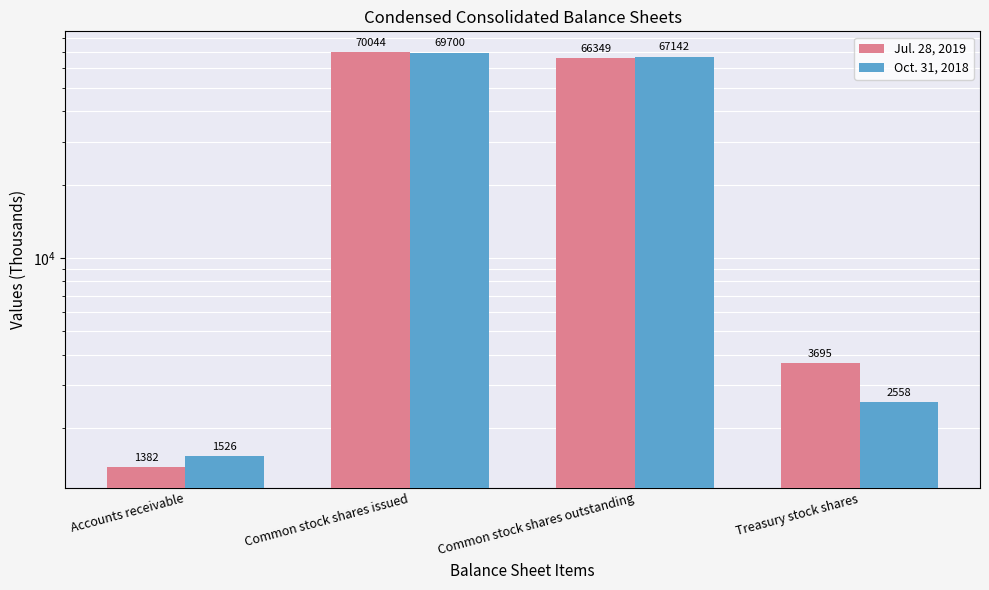

Reading right to left, what are all the values shown in this chart?

Jul. 28, 2019: 3695	66349	70044	1382
Oct. 31, 2018: 2558	67142	69700	1526